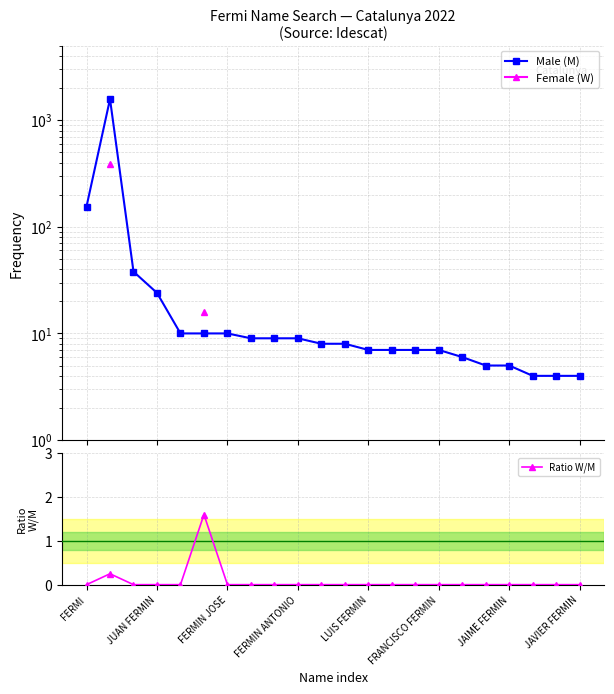

How many distinct data groups are displayed?

3